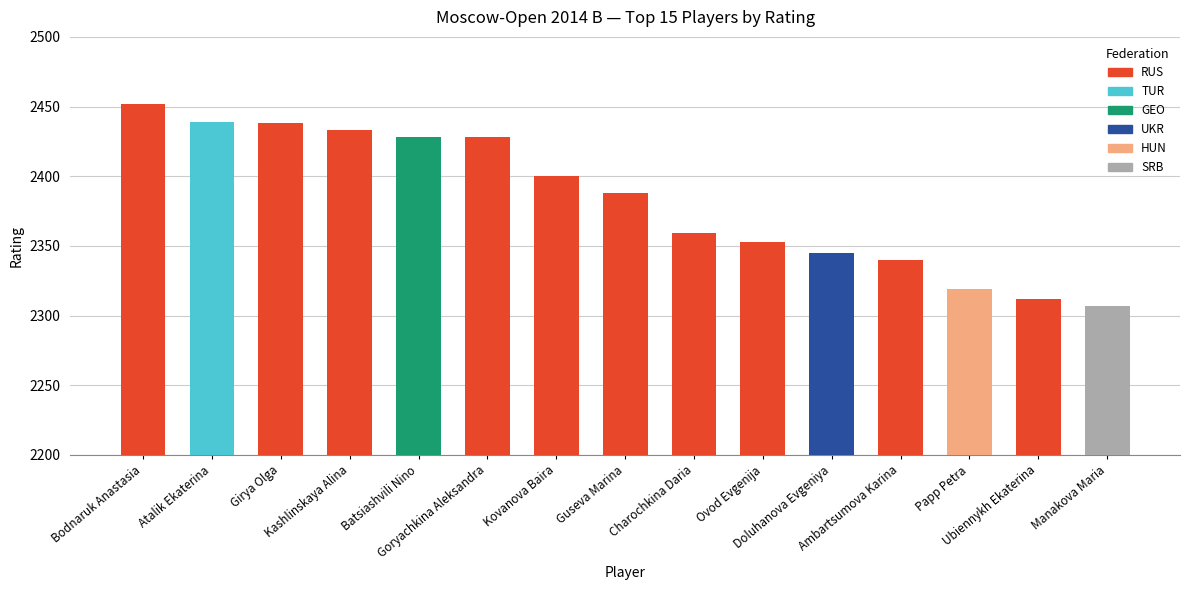

What is the change in value from Kovanova Baira to Doluhanova Evgeniya?

-55